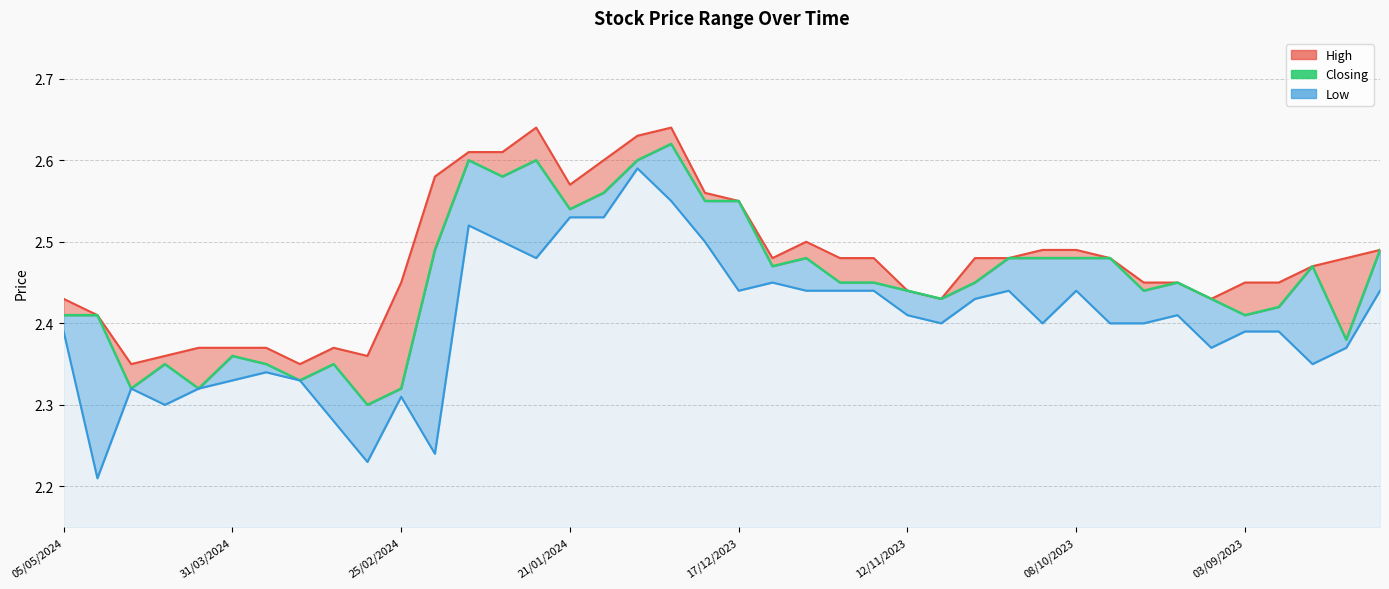

True or false: there are more than 0 points higher than both neighbors.

True